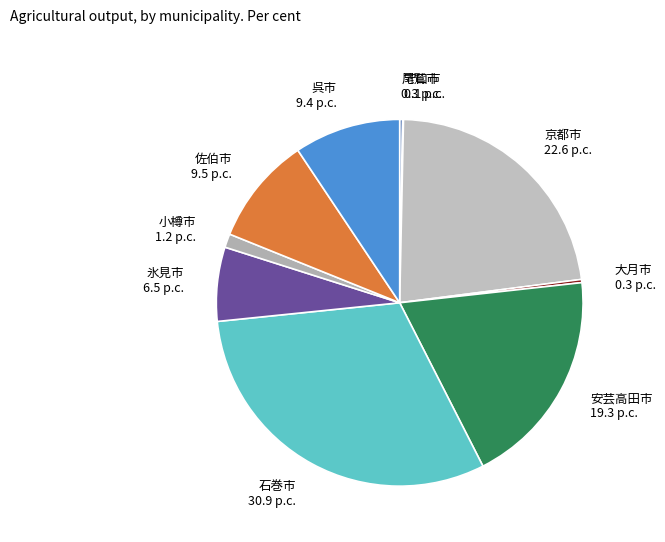

Do 呉市 9.4 p.c. and 佐伯市 9.5 p.c. together represent more than half of the pie?

No